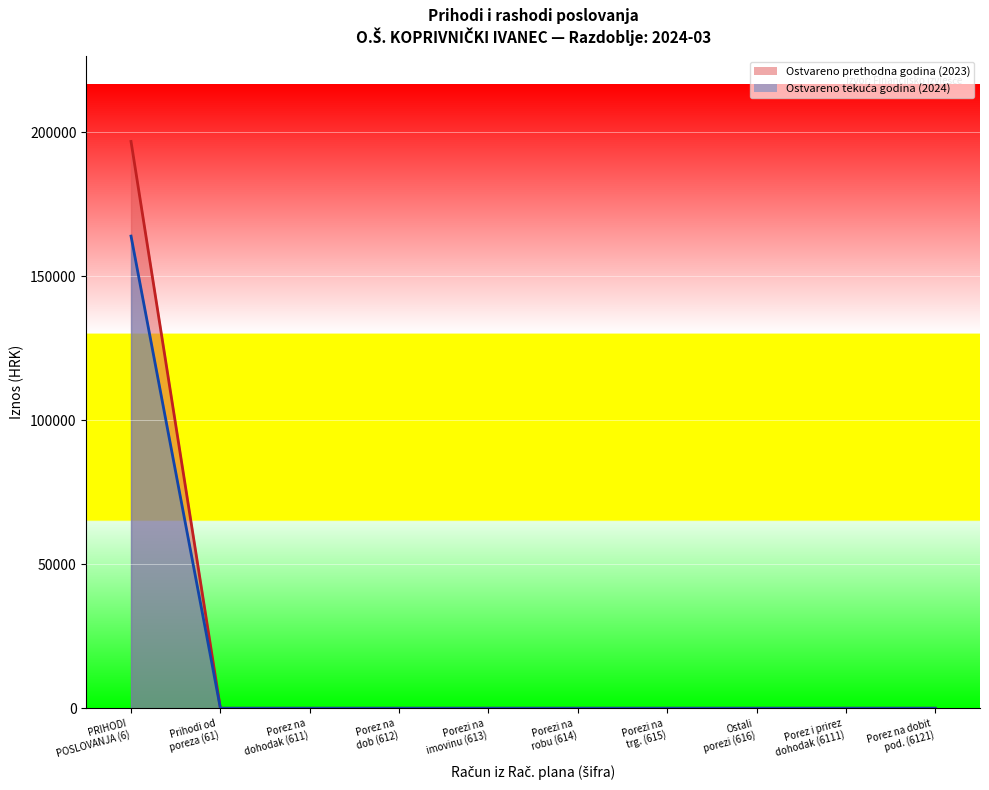

What is the maximum value shown in the chart?

196810.5